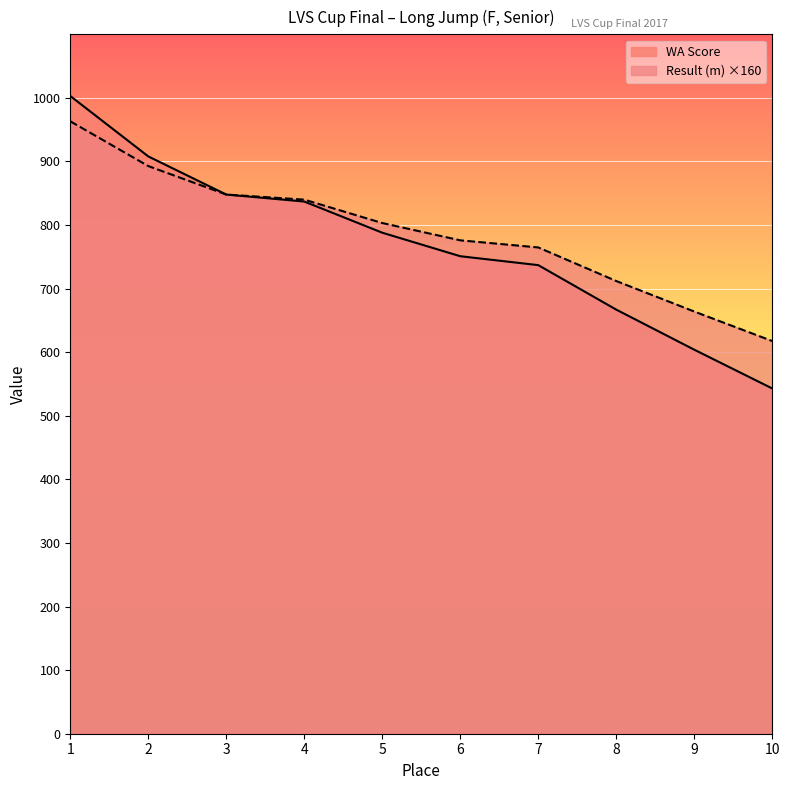

Reading left to right, what are all the values shown in this chart?

Result (m): 963.2	892.8	848.0	840.0	803.2	776.0	764.8	712.0	664.0	617.6
WA Score: 1003.0	908.0	848.0	837.0	788.0	751.0	737.0	667.0	604.0	543.0